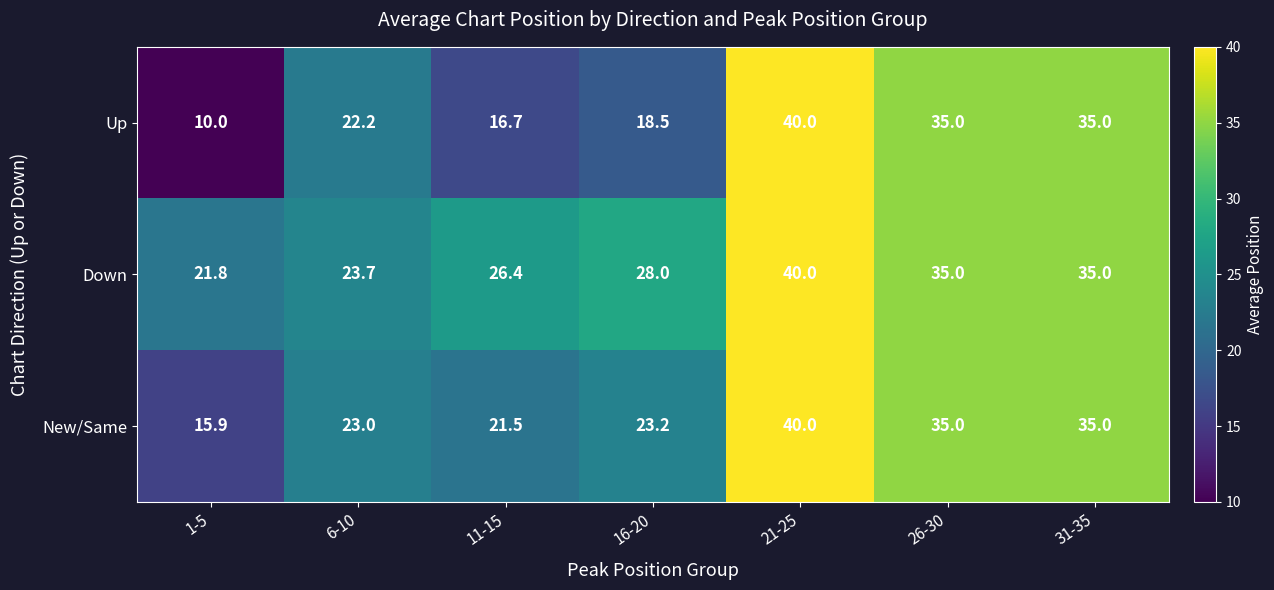

True or false: Up has a value of 48.5 at 26-30.

False